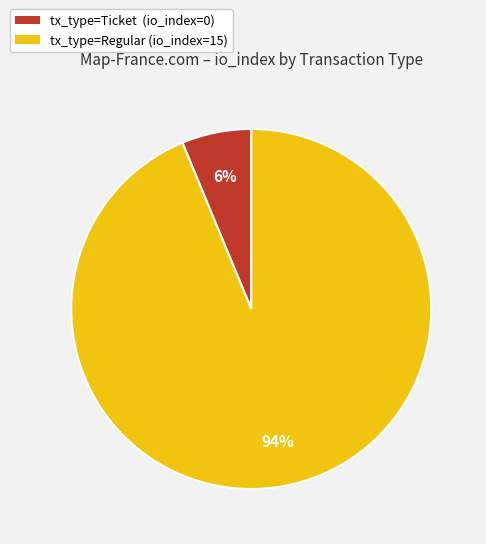

To the nearest percent, what is the average slice percentage?

50%